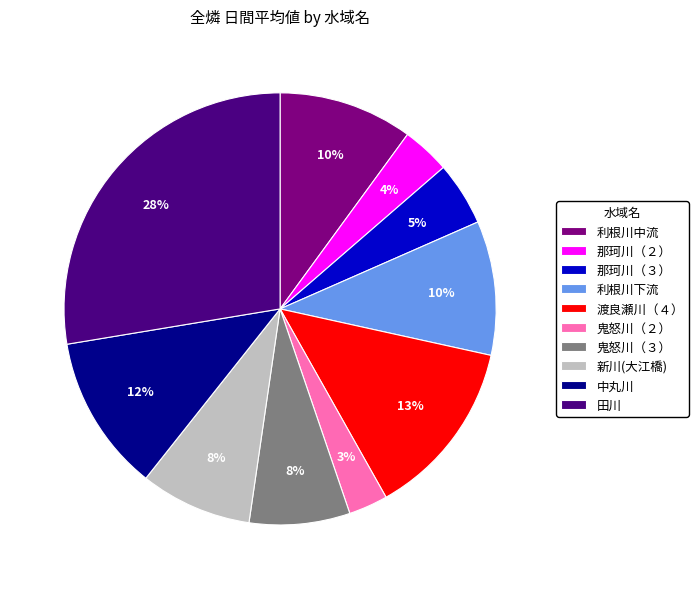

How many slices are in this pie chart?

10